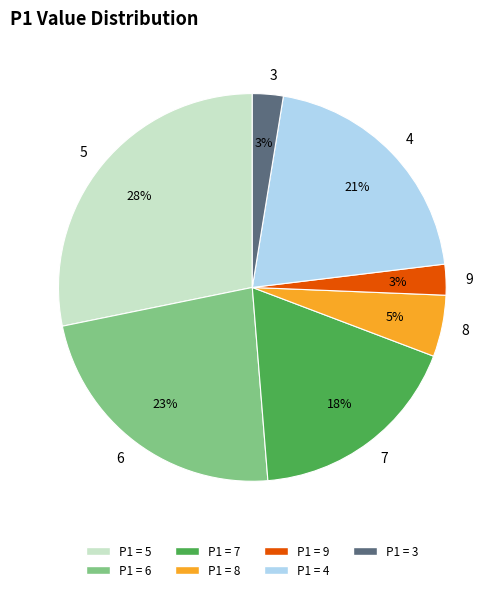

How many slices are in this pie chart?

7